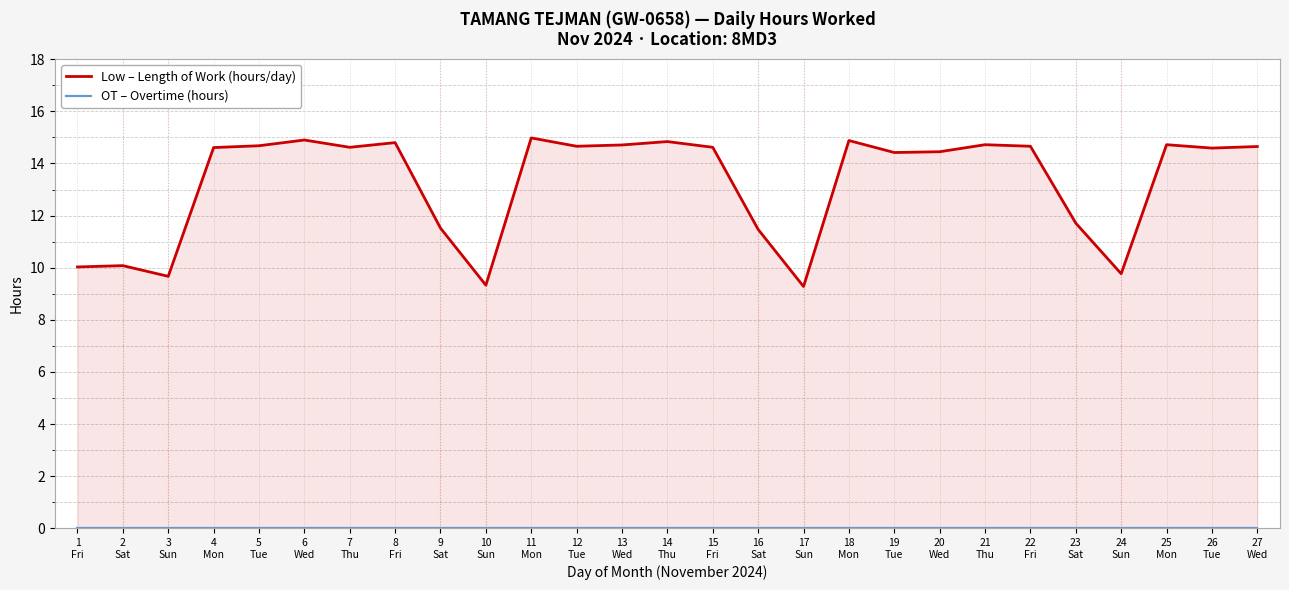

Reading right to left, what are all the values shown in this chart?

Low – Length of Work (hours/day): 27
Wed=14.7	26
Tue=14.6	25
Mon=14.7	24
Sun=9.8	23
Sat=11.7	22
Fri=14.7	21
Thu=14.7	20
Wed=14.4	19
Tue=14.4	18
Mon=14.9	17
Sun=9.3	16
Sat=11.5	15
Fri=14.6	14
Thu=14.8	13
Wed=14.7	12
Tue=14.7	11
Mon=15.0	10
Sun=9.3	9
Sat=11.5	8
Fri=14.8	7
Thu=14.6	6
Wed=14.9	5
Tue=14.7	4
Mon=14.6	3
Sun=9.7	2
Sat=10.1	1
Fri=10.0
OT – Overtime (hours): 27
Wed=0.0	26
Tue=0.0	25
Mon=0.0	24
Sun=0.0	23
Sat=0.0	22
Fri=0.0	21
Thu=0.0	20
Wed=0.0	19
Tue=0.0	18
Mon=0.0	17
Sun=0.0	16
Sat=0.0	15
Fri=0.0	14
Thu=0.0	13
Wed=0.0	12
Tue=0.0	11
Mon=0.0	10
Sun=0.0	9
Sat=0.0	8
Fri=0.0	7
Thu=0.0	6
Wed=0.0	5
Tue=0.0	4
Mon=0.0	3
Sun=0.0	2
Sat=0.0	1
Fri=0.0